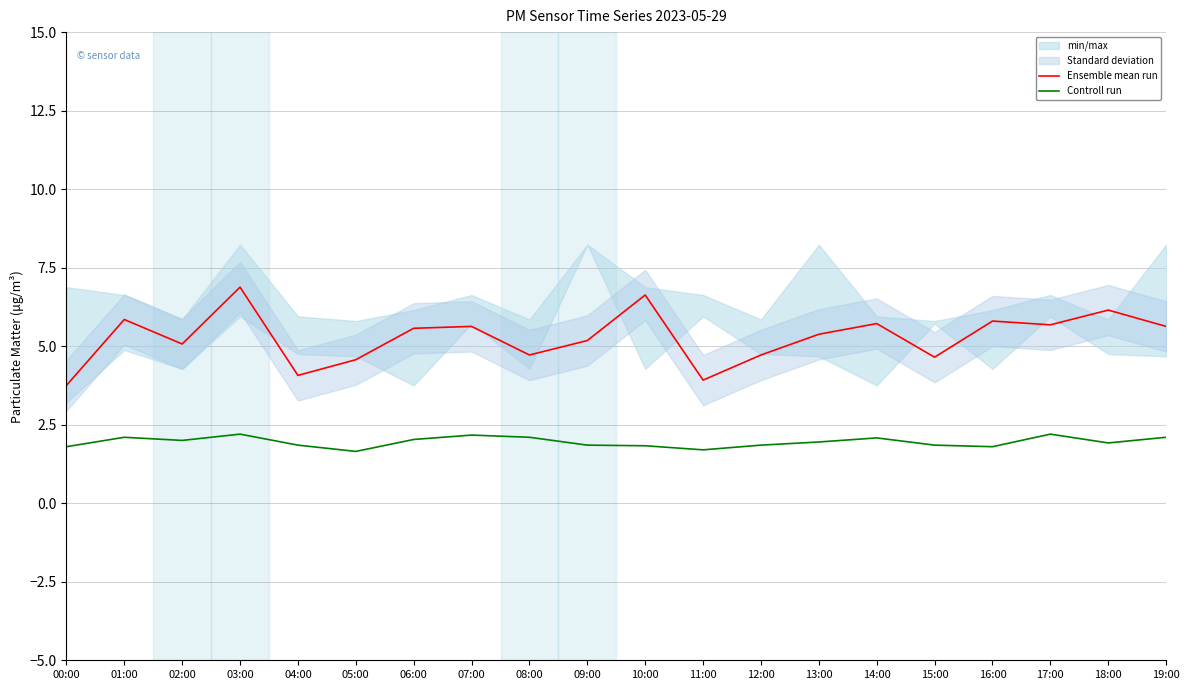

What is the label of the 15th point from the right?

05:00